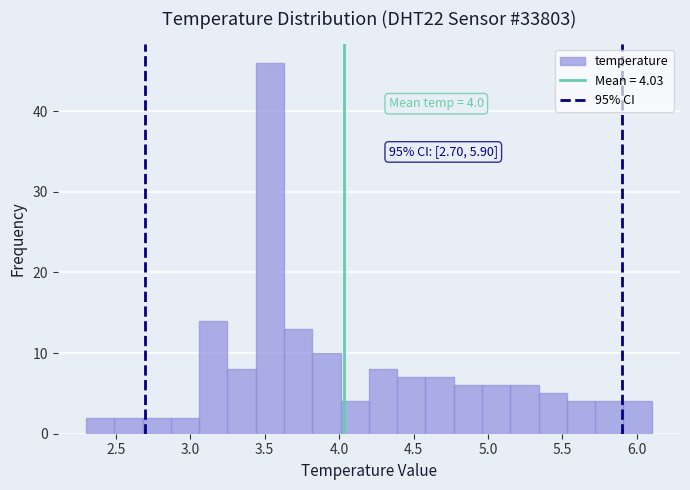

Around what value on the x-axis is the tallest bar? Give the approximate position of its centre, as read against the axis.

3.55